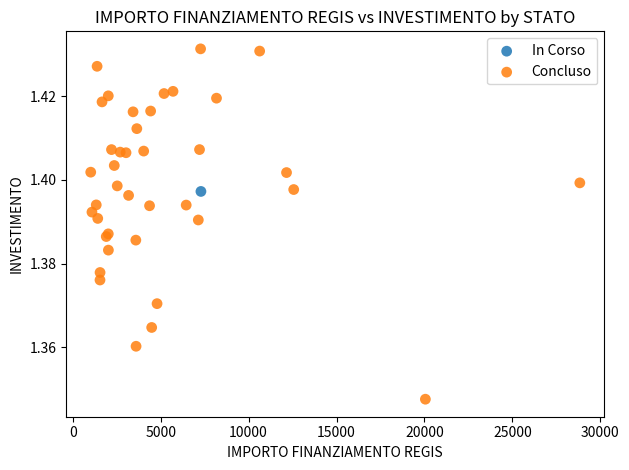

What are all the series names shown in the legend?

In Corso, Concluso